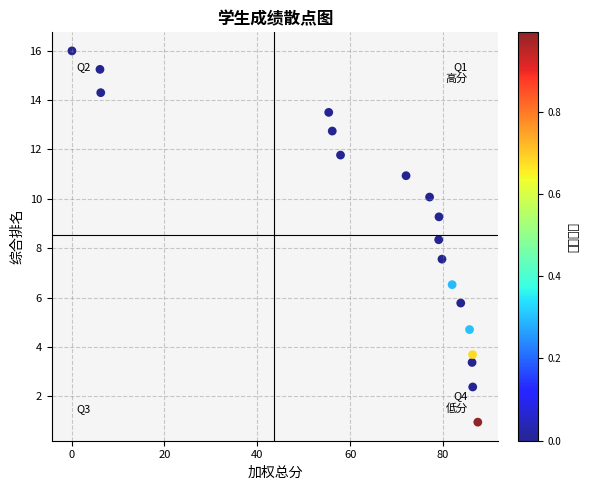

What is the range of X values (max minus min)?

87.4